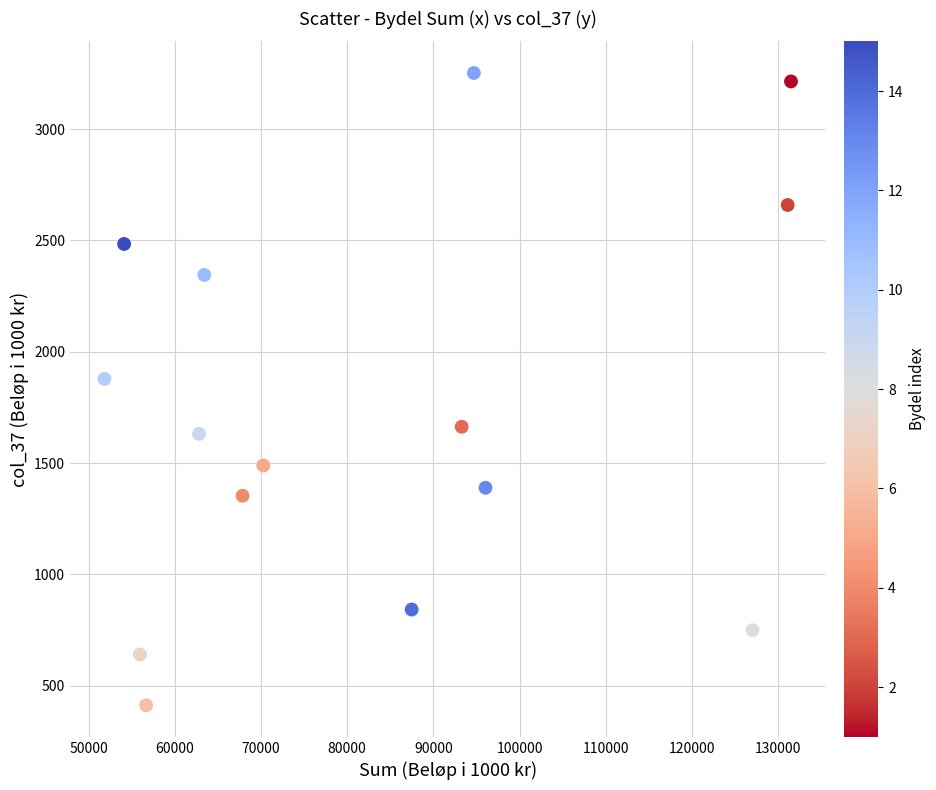

What Y value in the scatter plot is closest to 1832?

1878